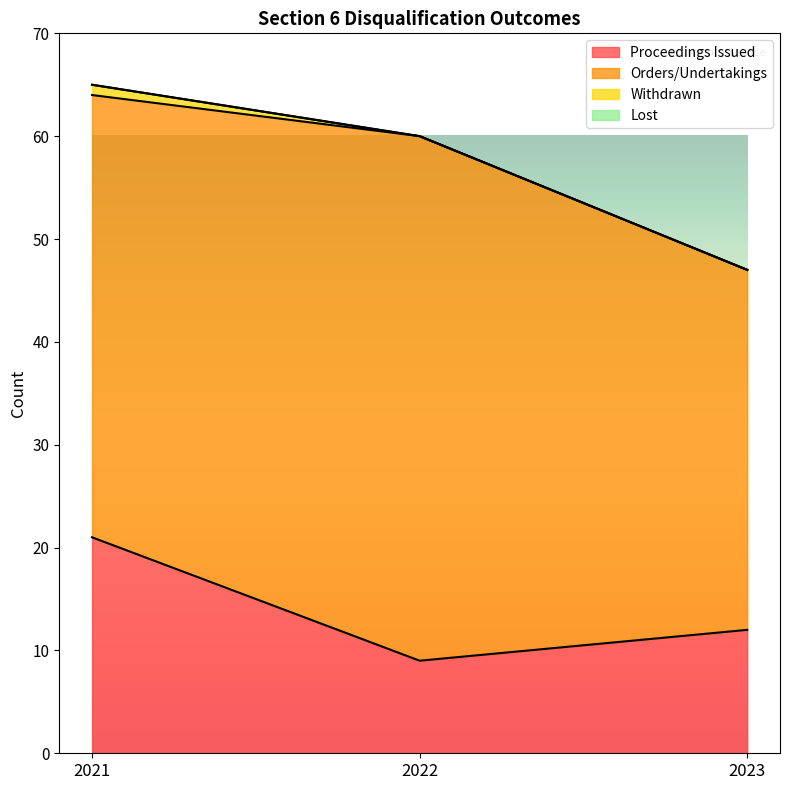

True or false: Lost has a value of 0 at 2022.

True